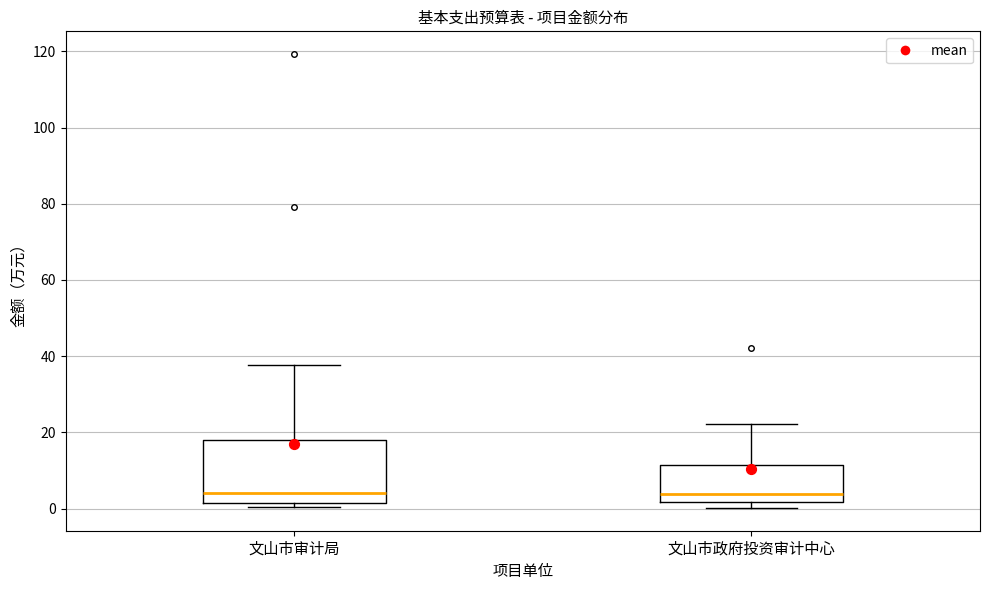

Reading left to right, read every box against the y-axis: the position of its median line, the range the box covers, and the ends of its whiskers. The values are not printed on the chart, so give them approximately, as read against the axis.

文山市审计局: median 4, box 2 to 18, whiskers 0 to 38
文山市政府投资审计中心: median 4, box 2 to 12, whiskers 0 to 22